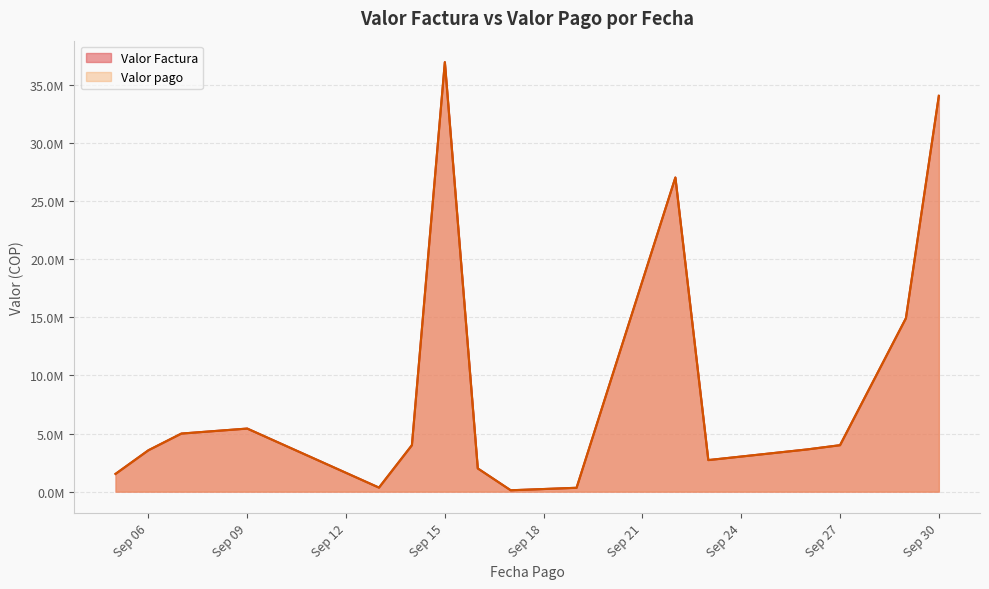

Count the number of data series in this chart.

2